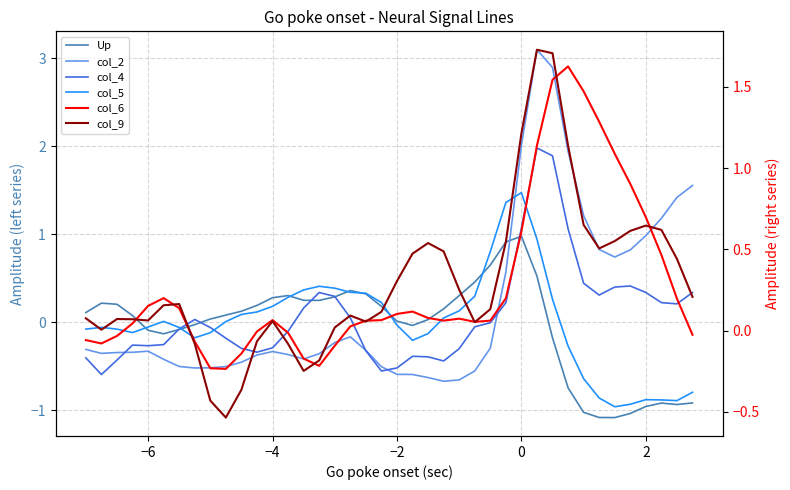

What is the value of the Up point at the 37th from the left?

-1.0